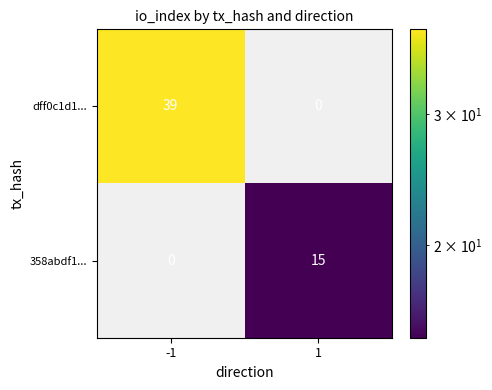

Which series has the widest spread of values?

dff0c1d1...